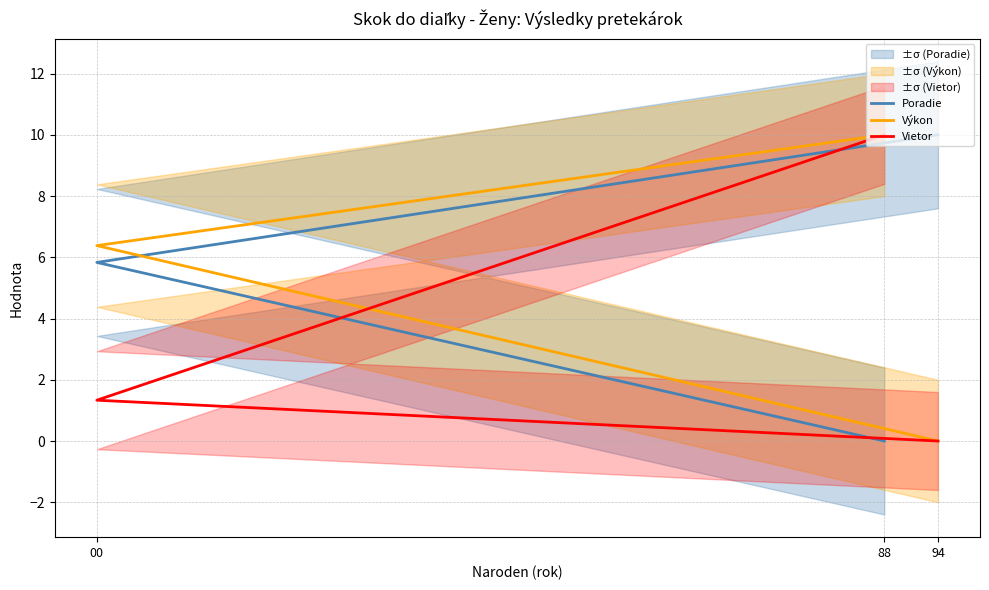

At which category is the sum across all series the highest?

88